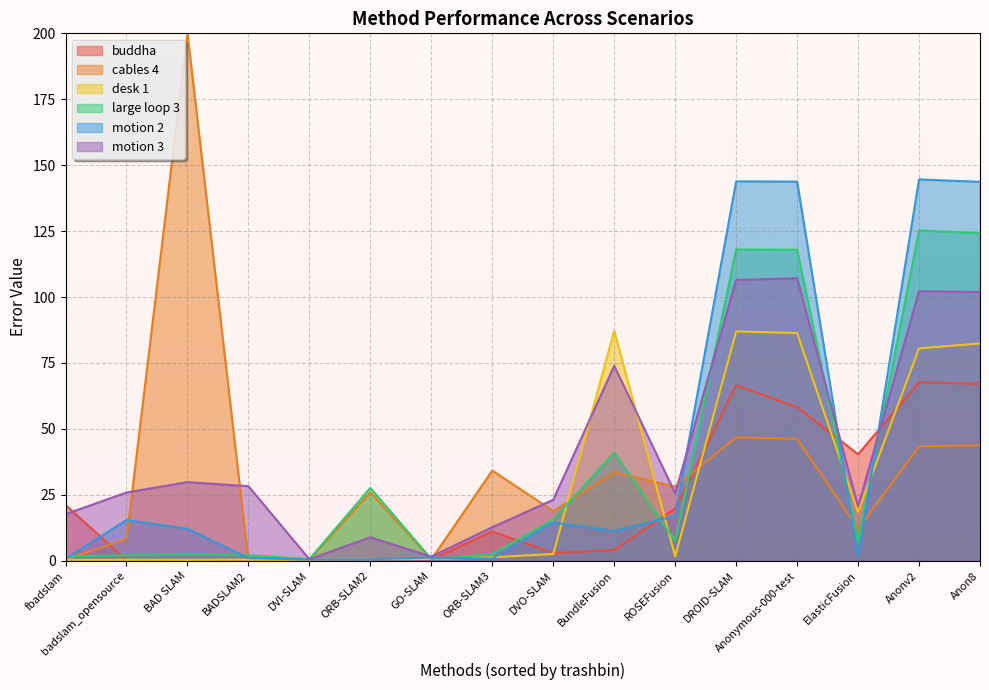

What is the total value across all series at BAD SLAM?

245.2